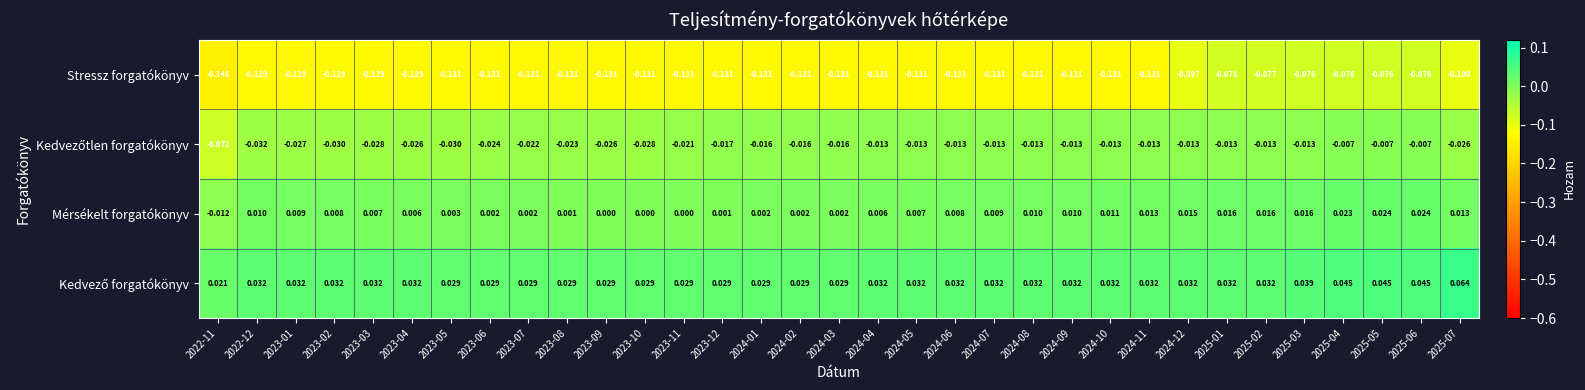

Which series changed the most between 2023-10 and 2025-04?

Stressz forgatókönyv